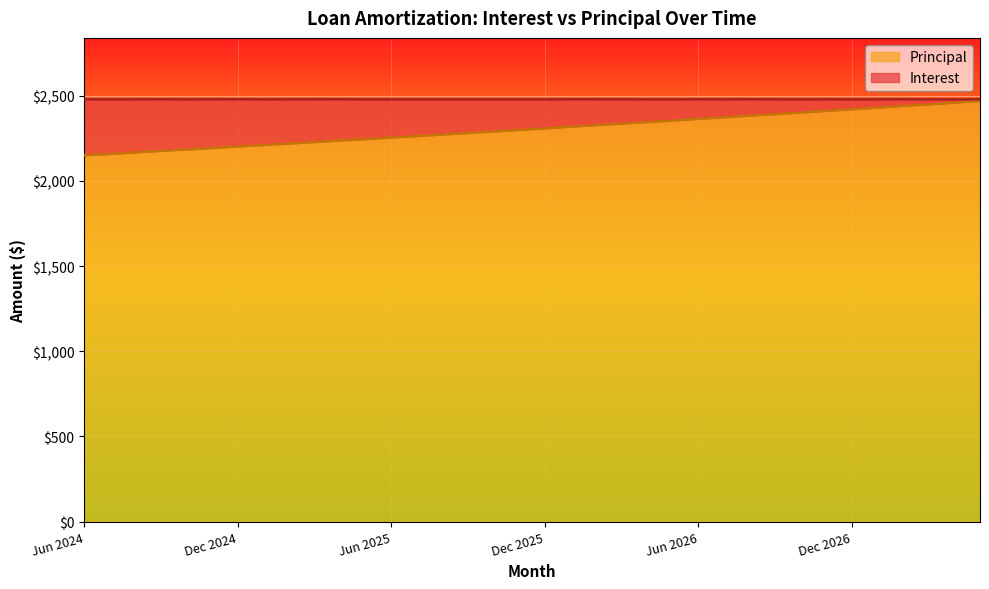

What is the maximum value for Principal?

2469.0